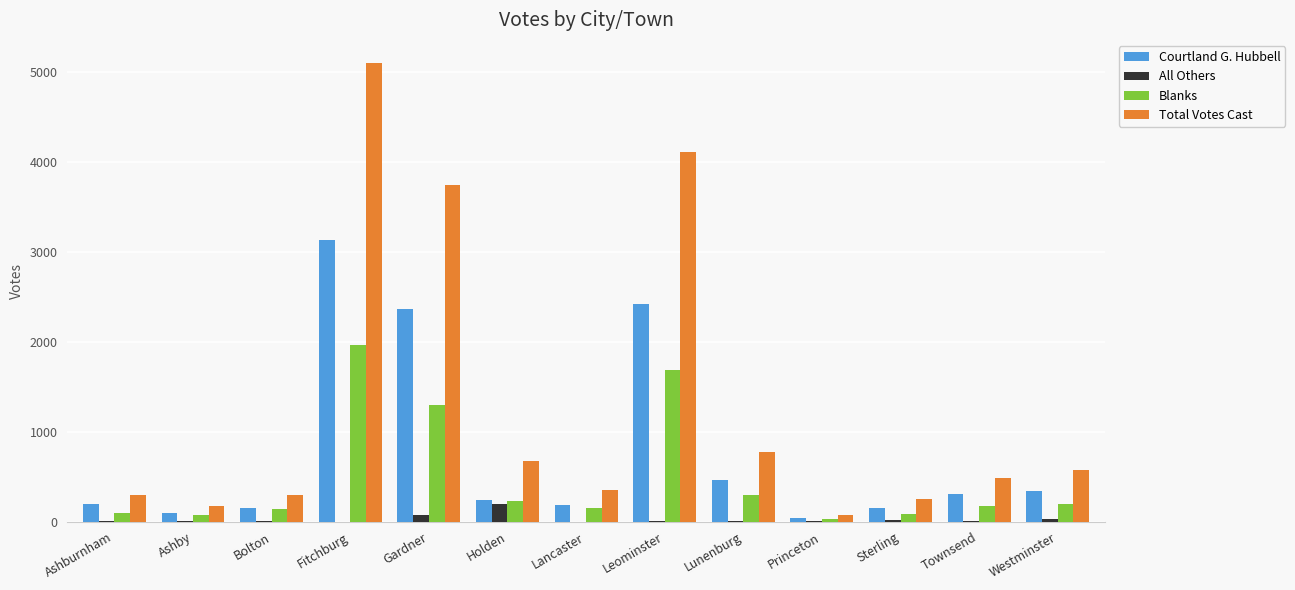

What is the maximum value shown in the chart?

5106